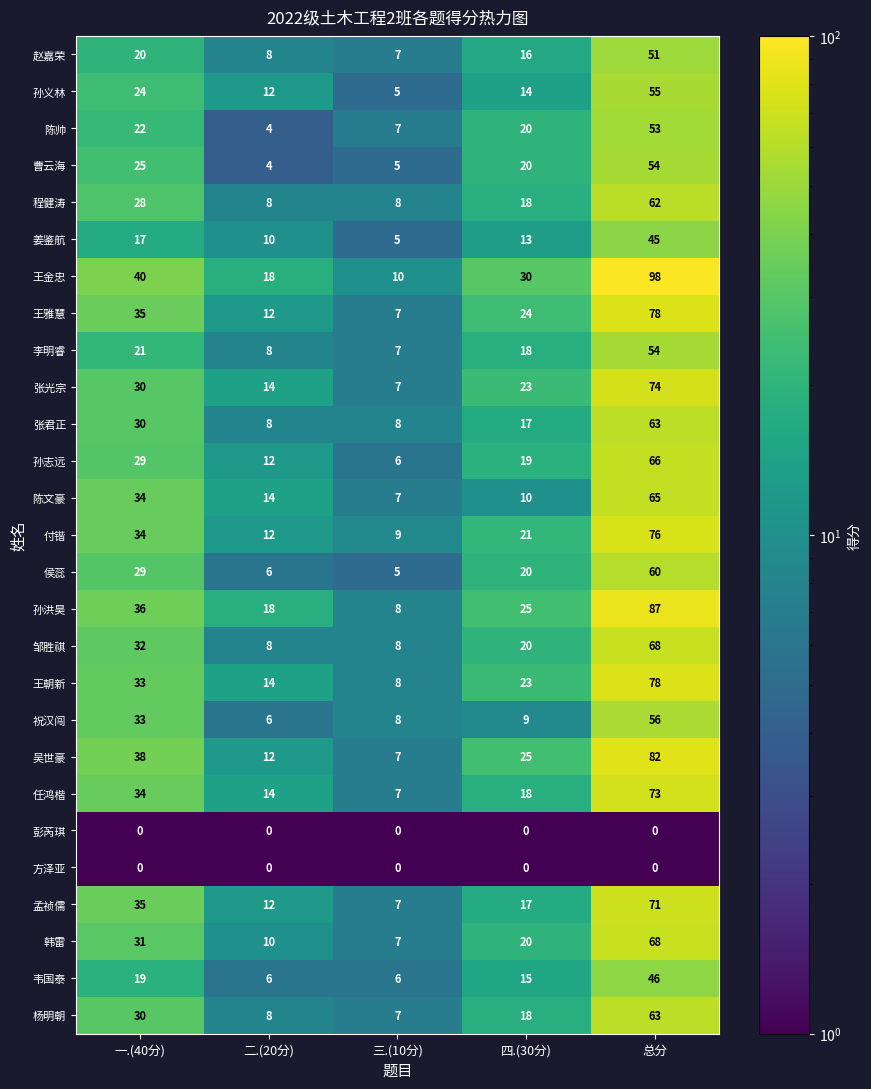

Which label corresponds to the largest value in the chart?

总分